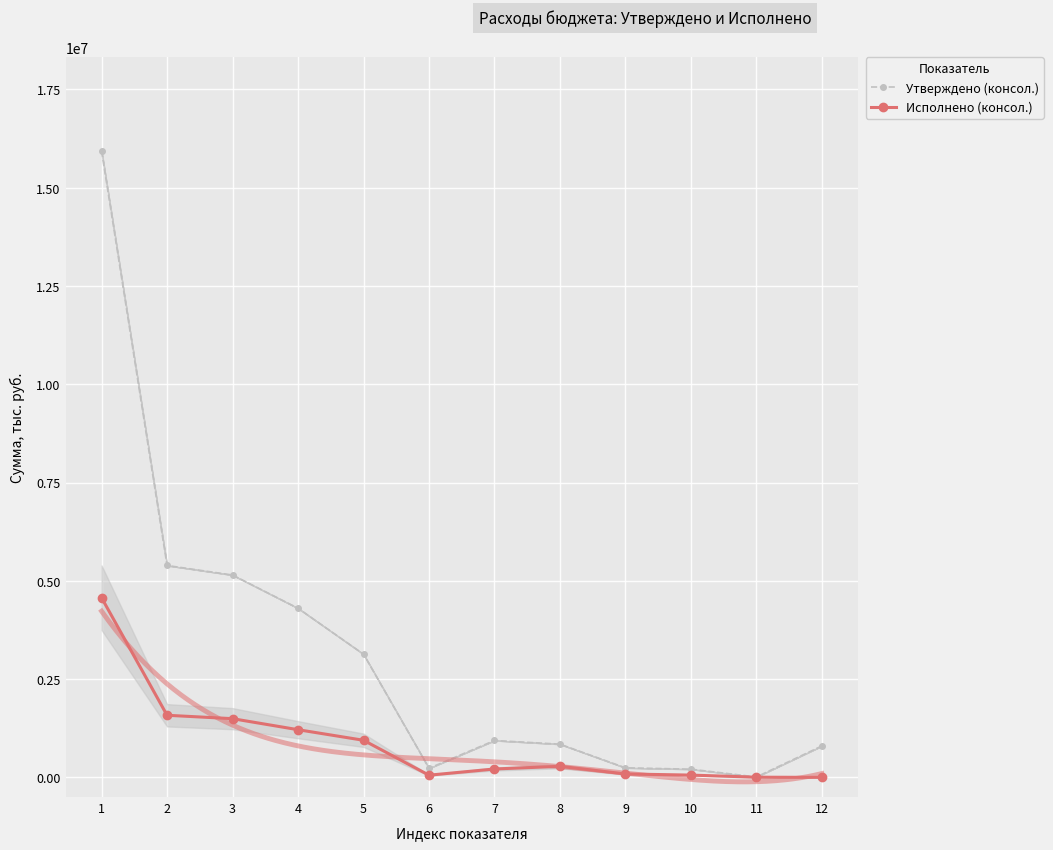

What are all the series names shown in the legend?

Утверждено (консол.), Исполнено (консол.)